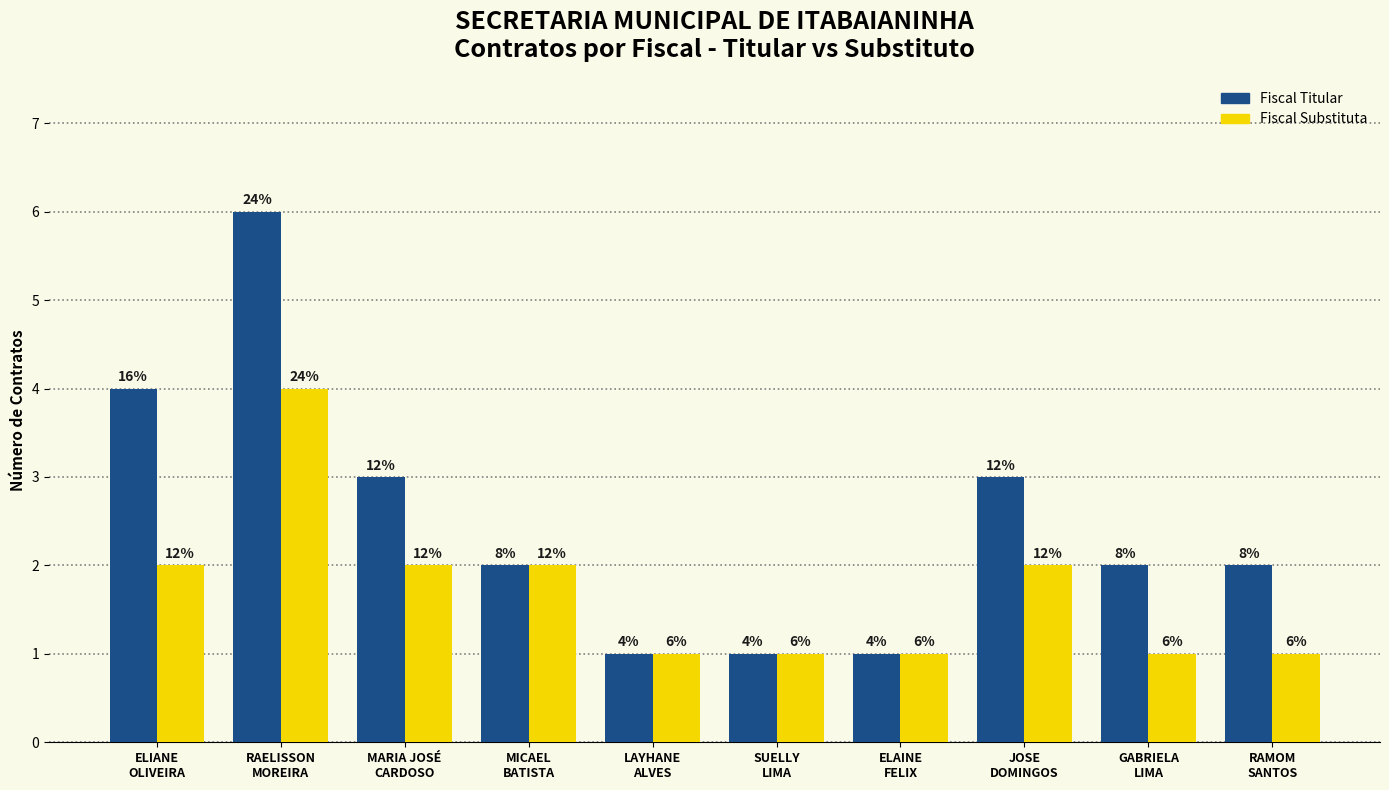

How many bars are there in each group?

2